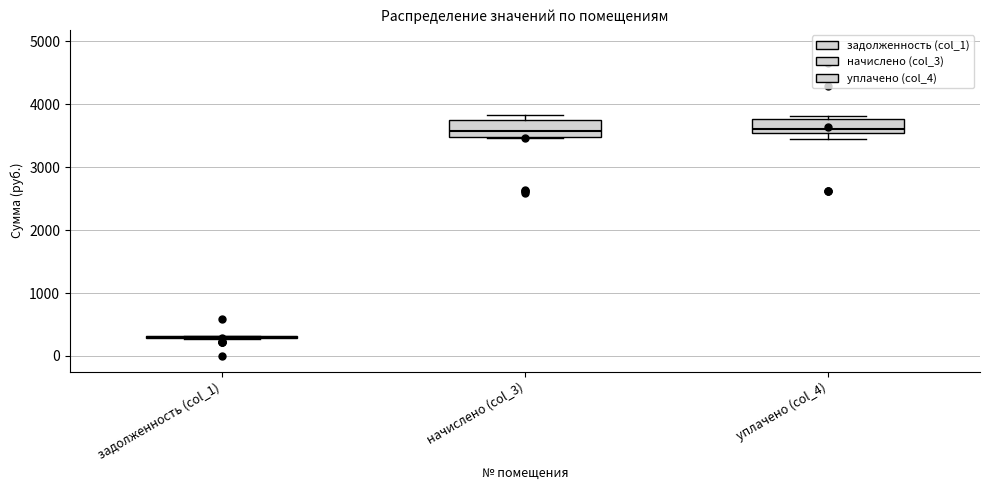

Reading left to right, read every box against the y-axis: the position of its median line, the range the box covers, and the ends of its whiskers. The values are not printed on the chart, so give them approximately, as read against the axis.

задолженность (col_1): box collapsed to a line at 300, whiskers 300 to 300
начислено (col_3): median 3600, box 3500 to 3700, whiskers 3500 to 3800
уплачено (col_4): median 3600, box 3500 to 3800, whiskers 3400 to 3800 (just above the box's upper edge)